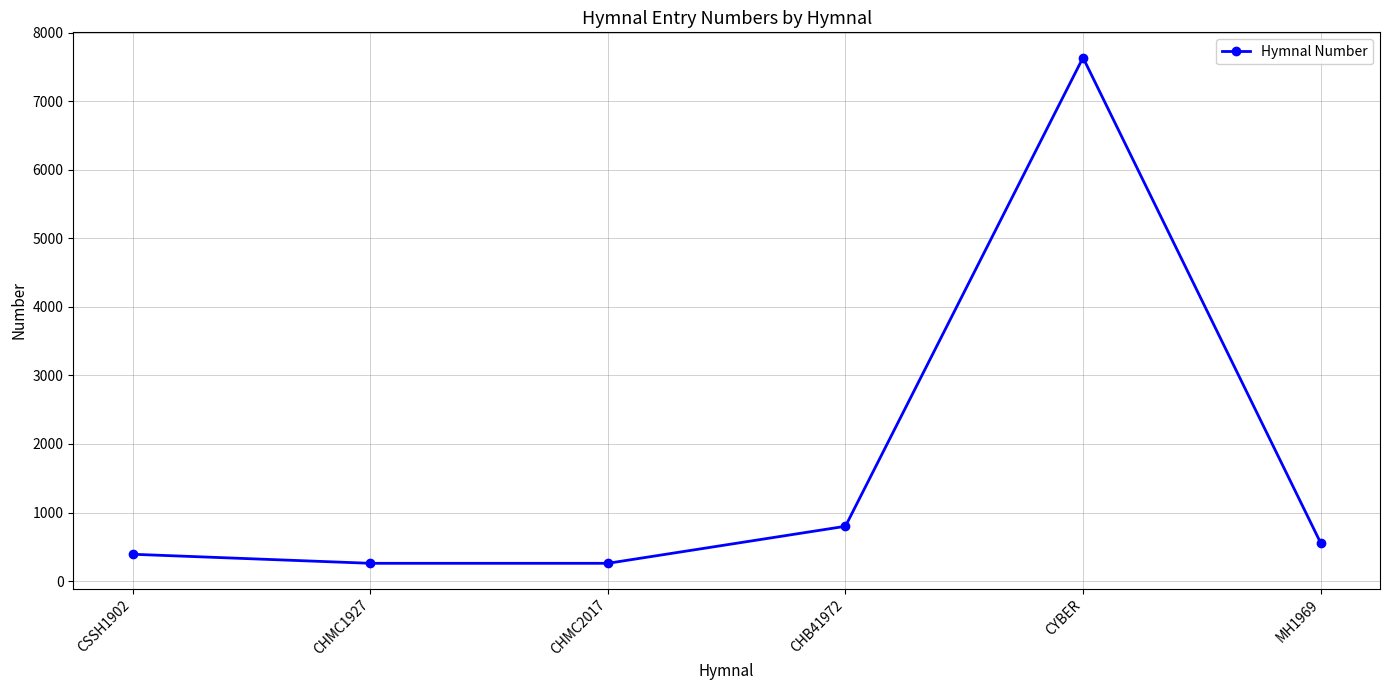

What is the value of the 1st point from the left?

392